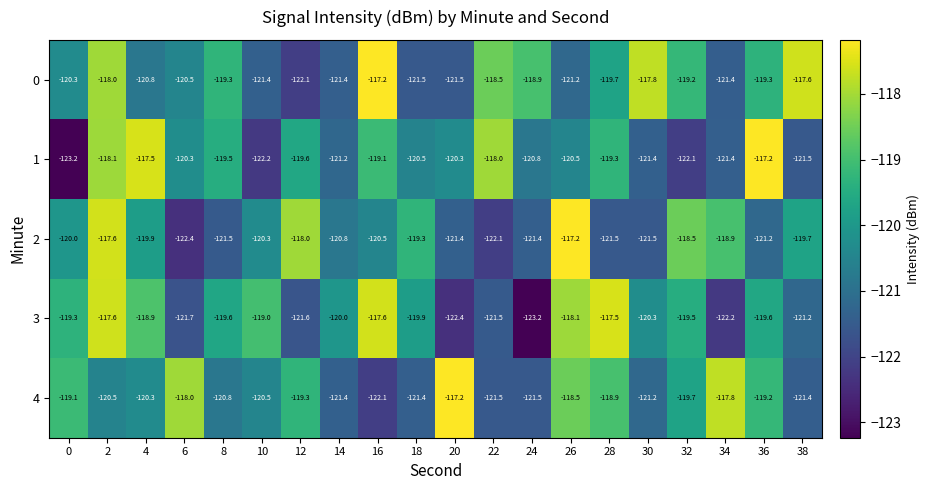

What is the difference between the highest and lowest values at 28?

4.0